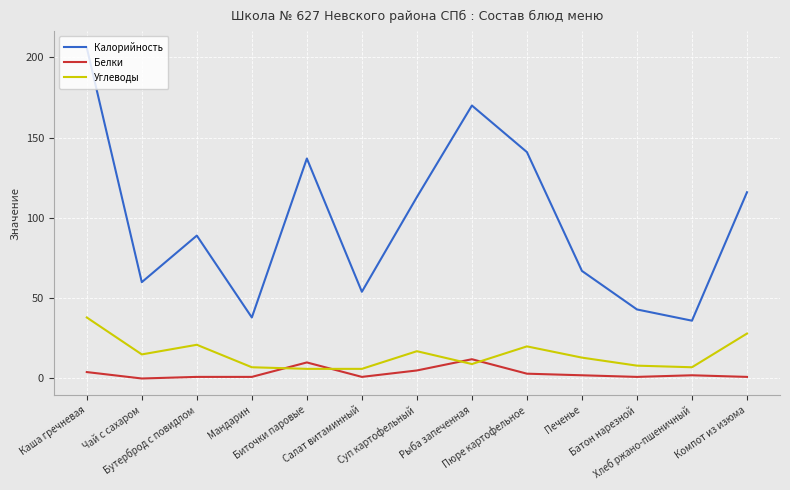

After their last crossing, which series has the higher values: Углеводы or Белки?

Углеводы